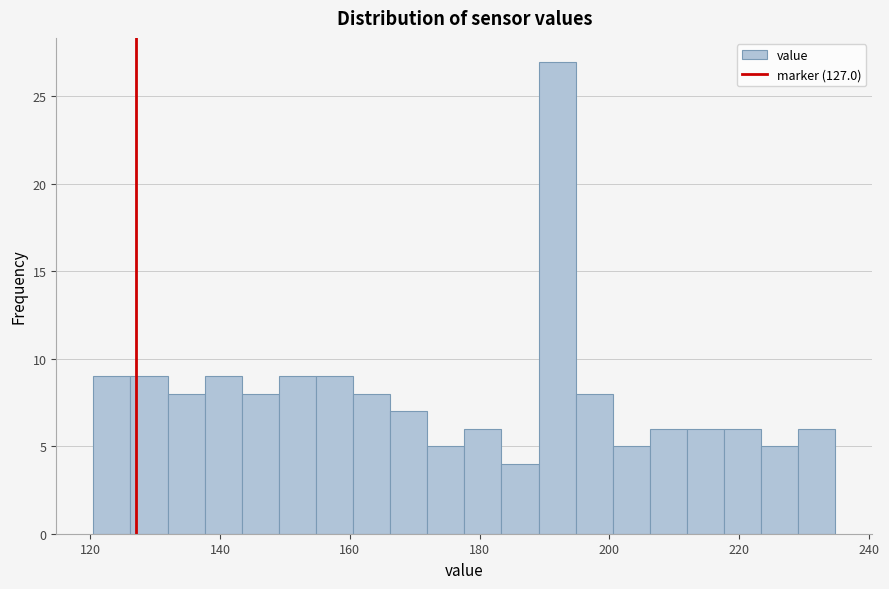

Read against the x-axis, roughly where is the centre of the tallest bar?

192